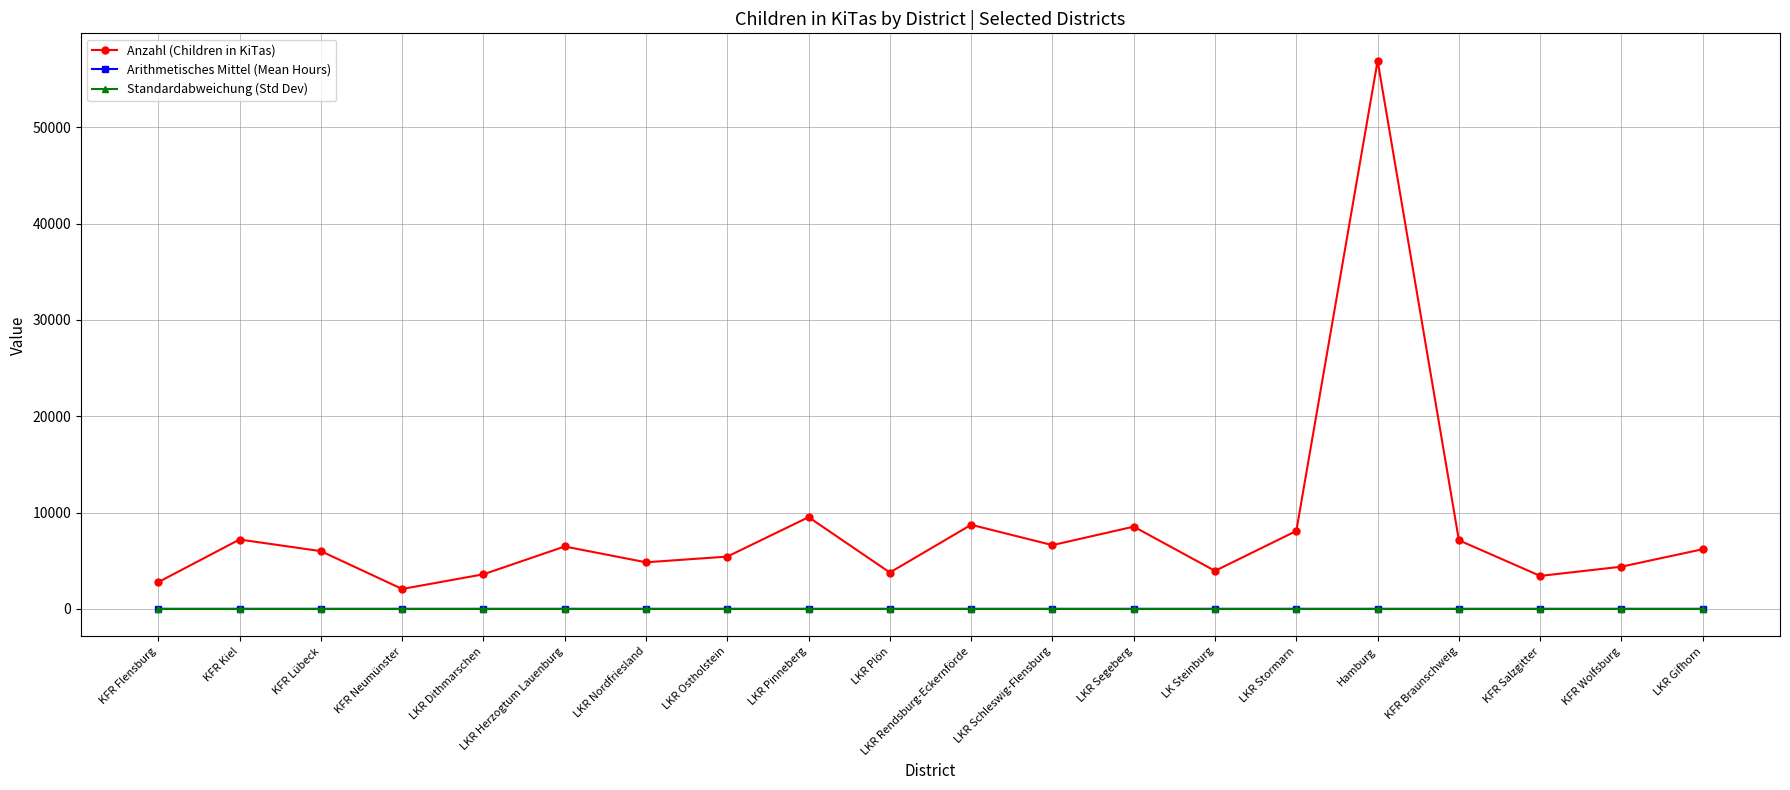

What is the label of the 14th point from the left?

LK Steinburg